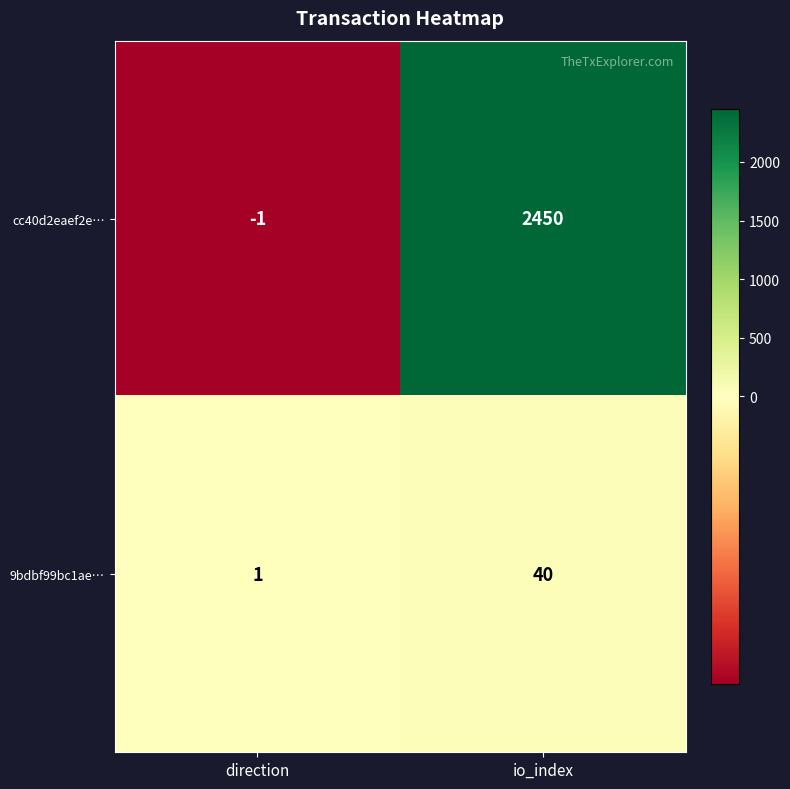

Reading left to right, extract all data points from this chart.

cc40d2eaef2e…: direction=-1	io_index=2450
9bdbf99bc1ae…: direction=1	io_index=40